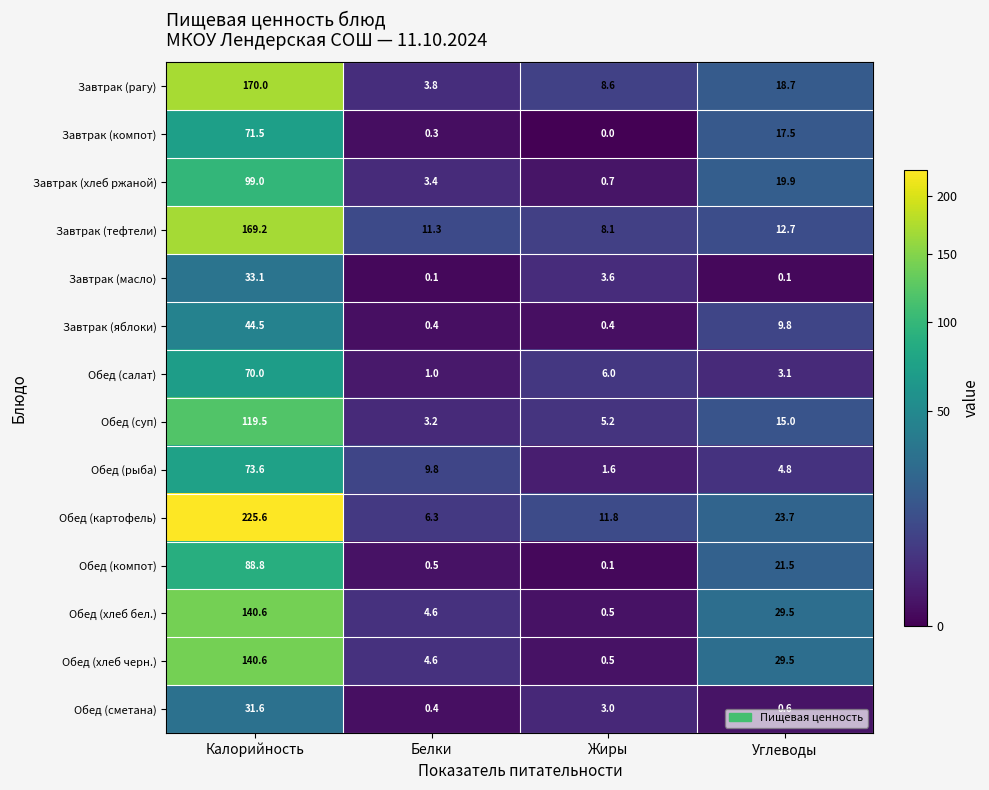

The Завтрак (рагу) series shows 2.2 at Белки. True or false?

False